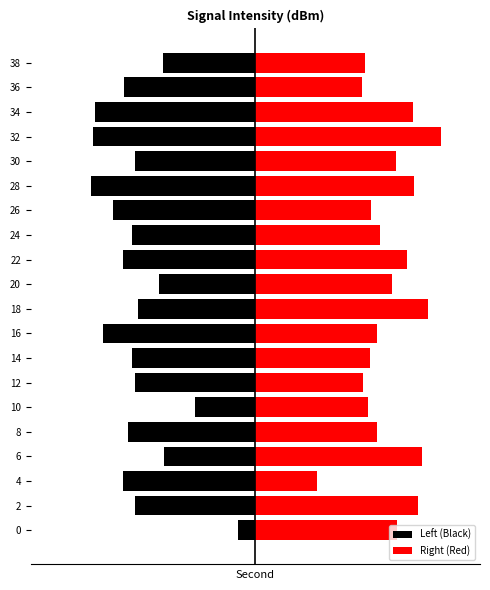

What is the minimum value for Left (Black)?

-7.3